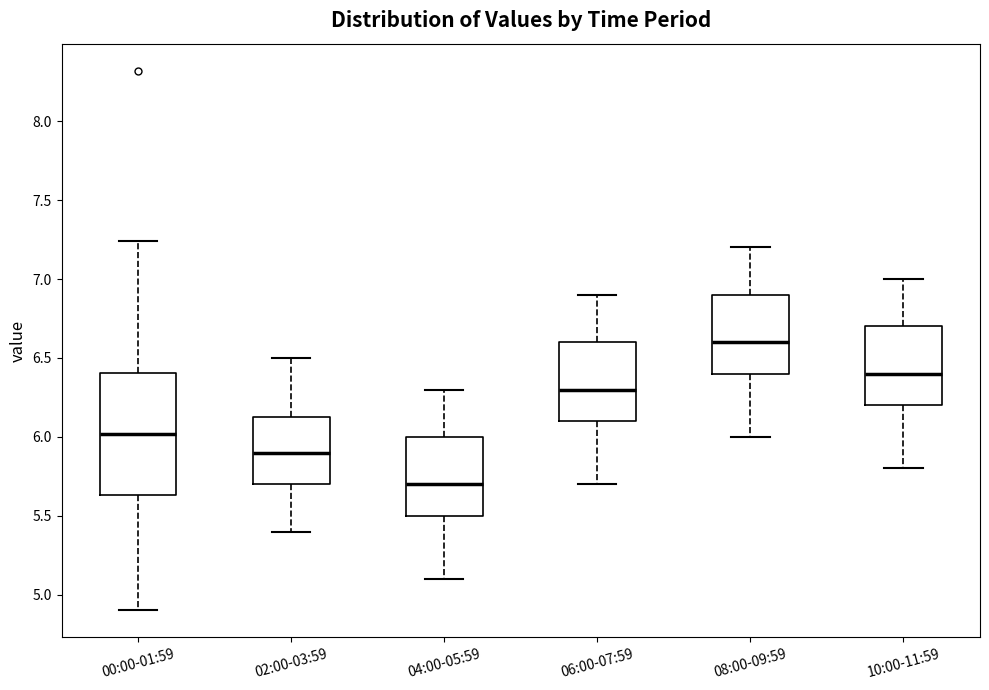

Reading left to right, read every box against the y-axis: the position of its median line, the range the box covers, and the ends of its whiskers. The values are not printed on the chart, so give them approximately, as read against the axis.

00:00-01:59: median 6.00, box 5.65 to 6.40, whiskers 4.90 to 7.25
02:00-03:59: median 5.90, box 5.70 to 6.15, whiskers 5.40 to 6.50
04:00-05:59: median 5.70, box 5.50 to 6.00, whiskers 5.10 to 6.30
06:00-07:59: median 6.30, box 6.10 to 6.60, whiskers 5.70 to 6.90
08:00-09:59: median 6.60, box 6.40 to 6.90, whiskers 6.00 to 7.20
10:00-11:59: median 6.40, box 6.20 to 6.70, whiskers 5.80 to 7.00